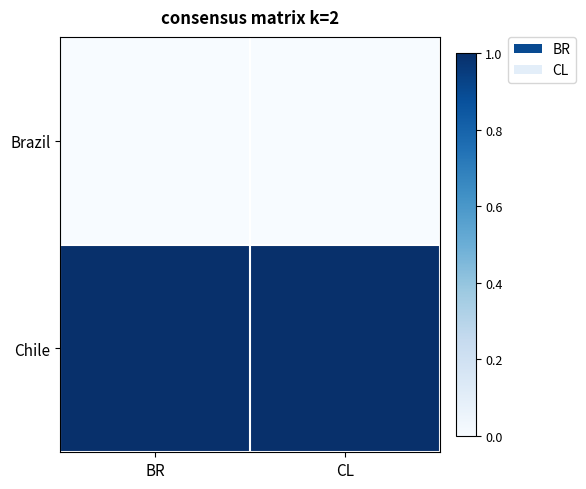

At which category is the sum across all series the highest?

BR